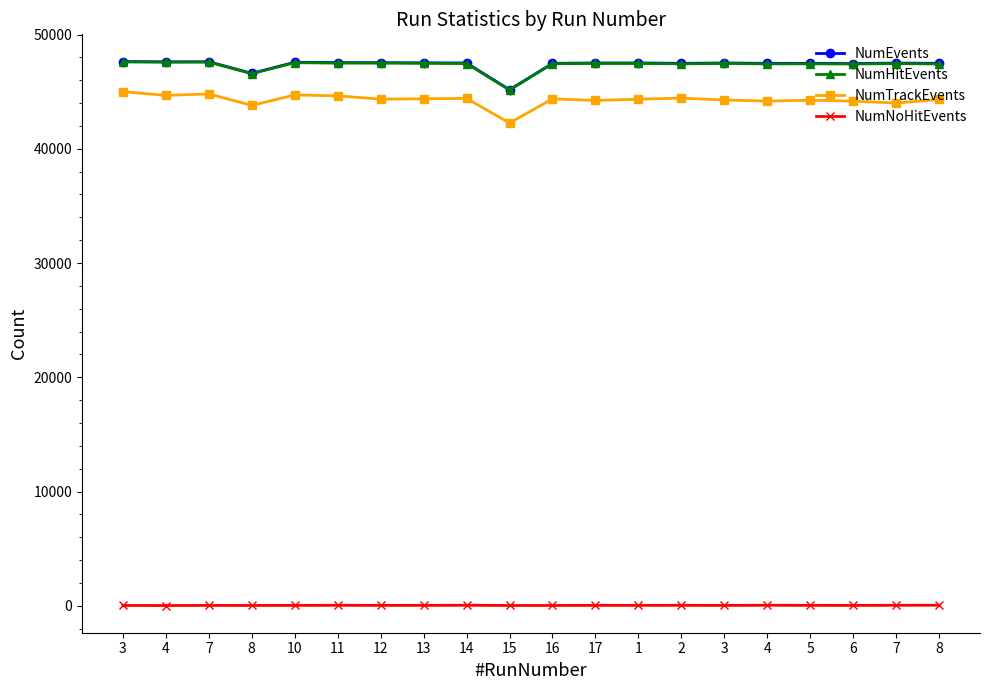

At which label is NumHitEvents closest to 46372?

8